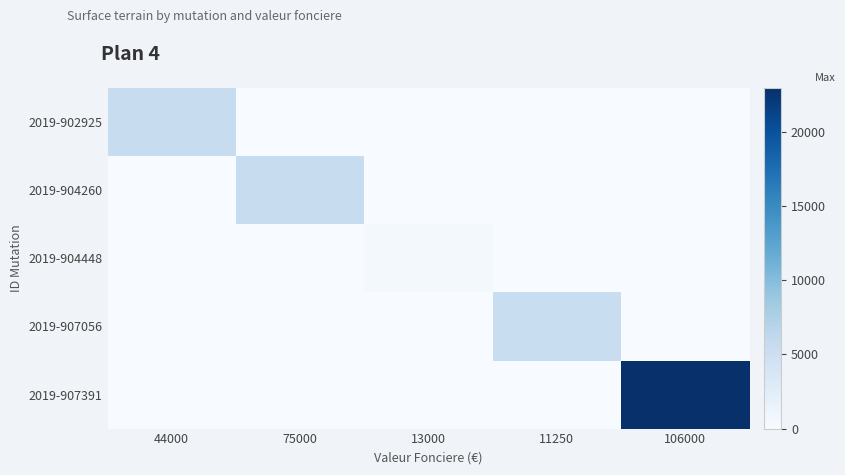

What is the spread (max minus min) of values at 106000?

22984